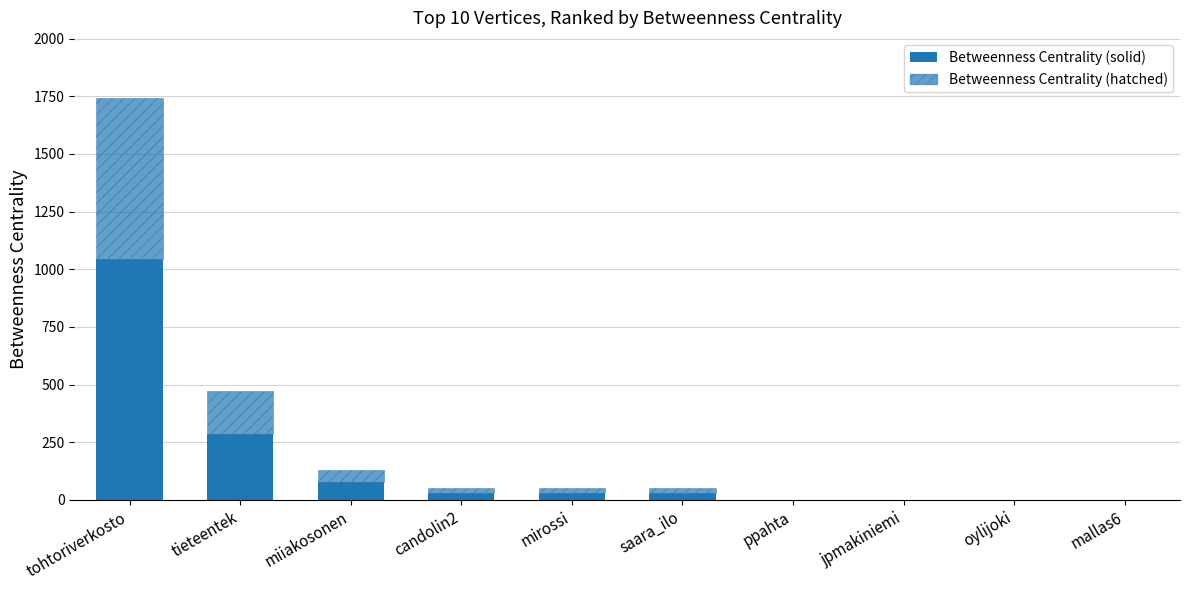

Which series has the largest total across all categories?

Betweenness Centrality (solid)